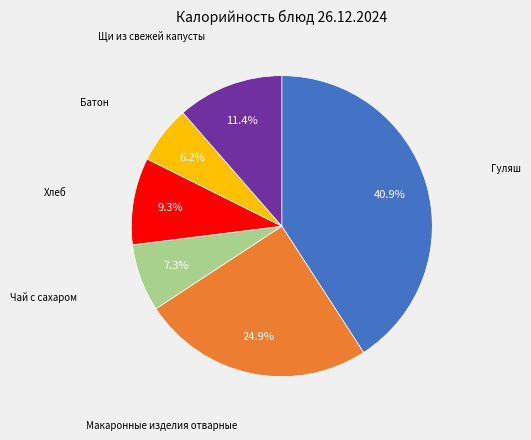

Is there any slice that represents more than half of the pie?

No